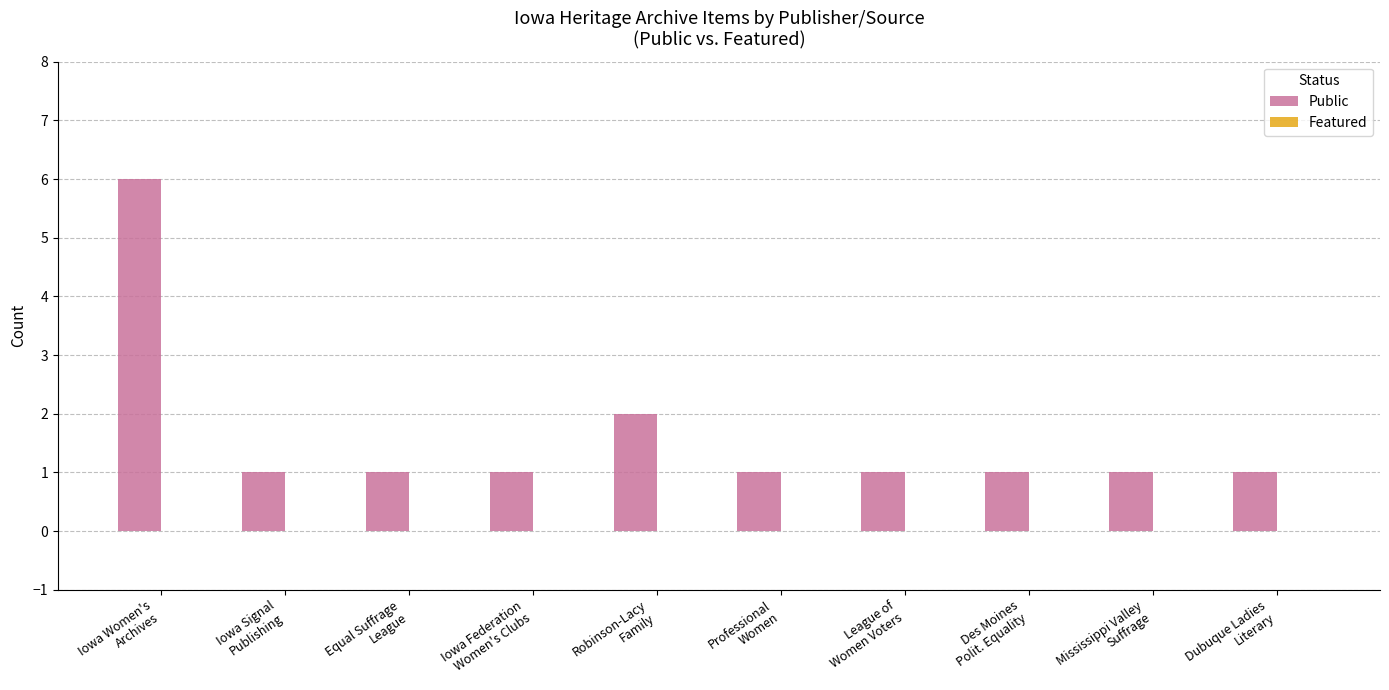

What is the value of the 8th bar from the left?

1